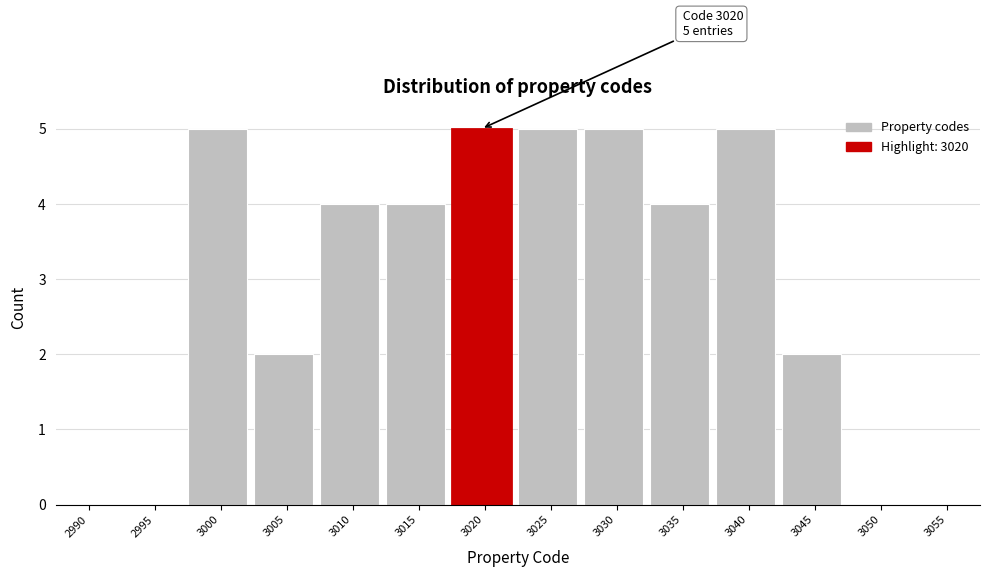

Reading left to right, list all the values displayed in this chart.

2990=0	2995=0	3000=5	3005=2	3010=4	3015=4	3020=5	3025=5	3030=5	3035=4	3040=5	3045=2	3050=0	3055=0